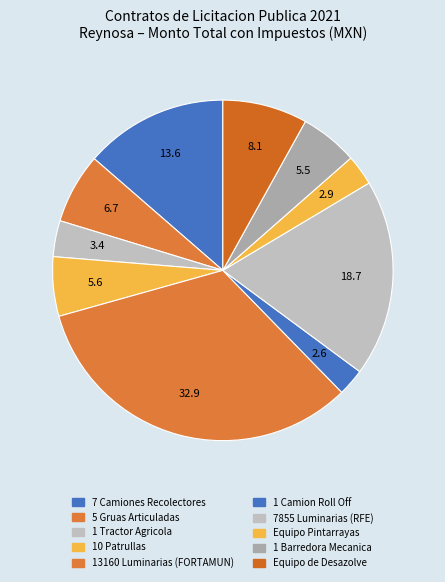

To the nearest percent, what is the average slice percentage?

10%